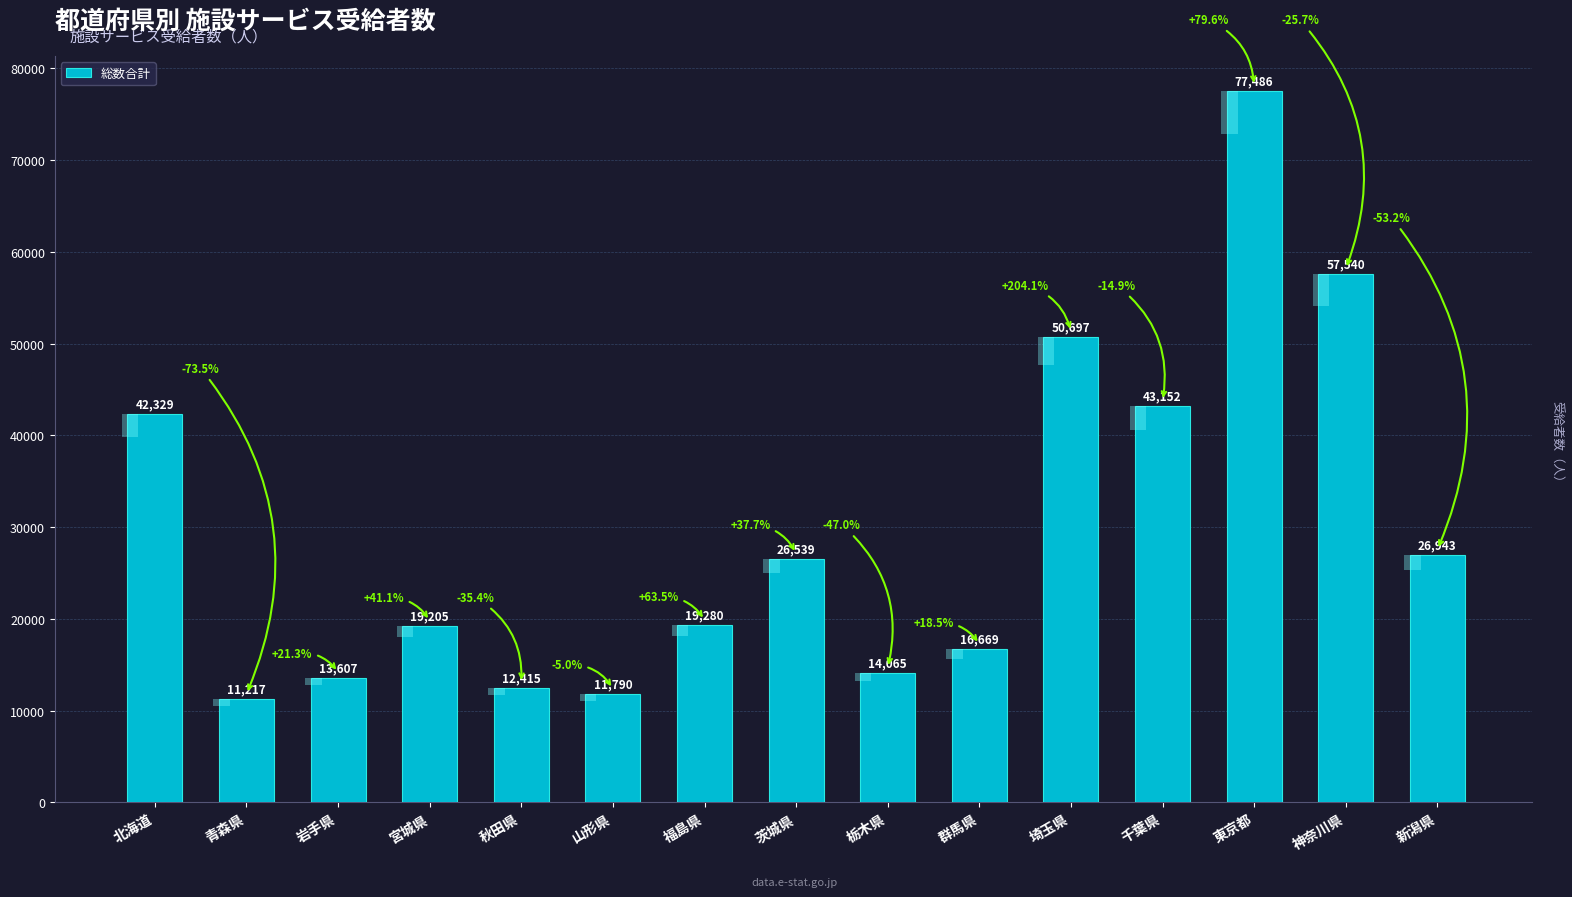

Read the value at 新潟県, to the nearest 50.

26950